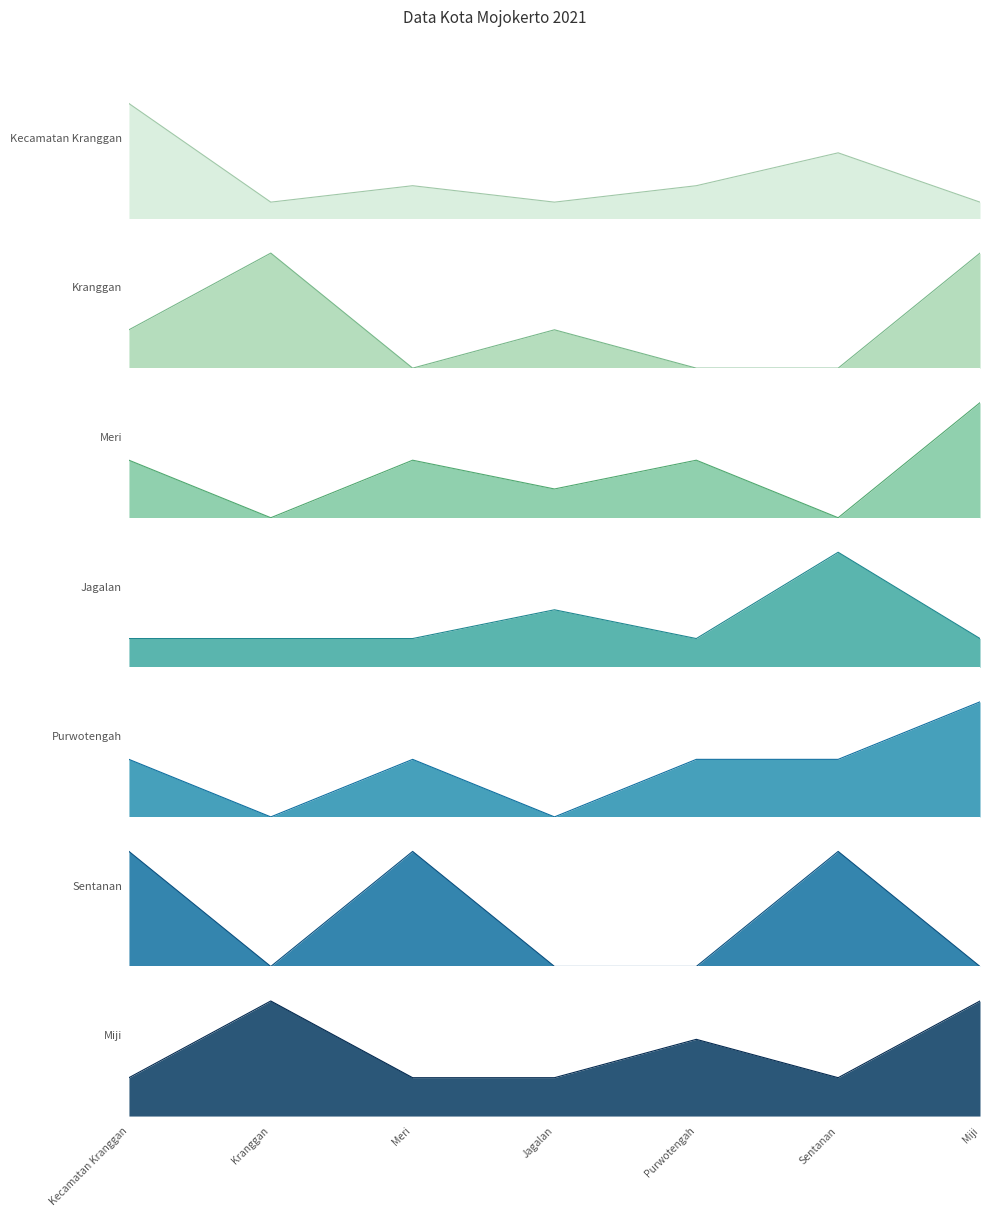

Is it true that Kecamatan Kranggan equals 0 at Miji?

False